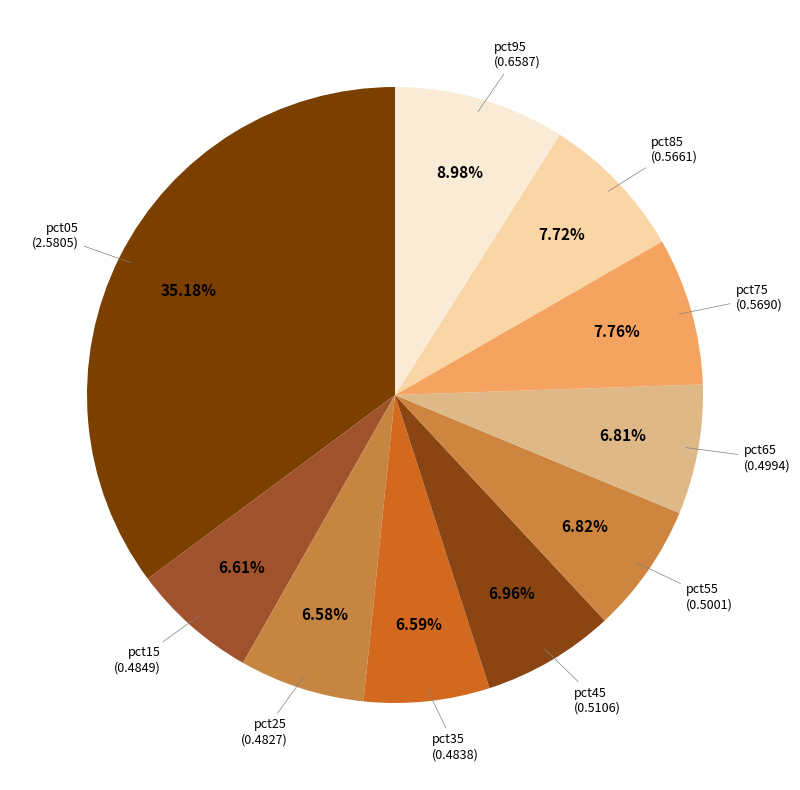

What percentage do pct65 and pct85 together represent?

14.5%